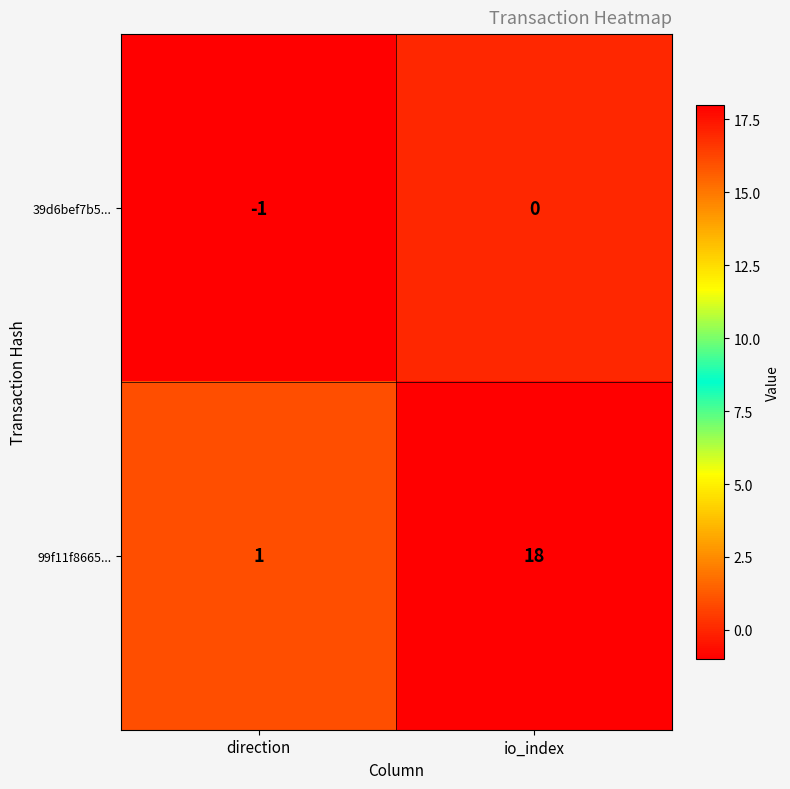

Is the value of 99f11f8665... at direction greater than the value of 39d6bef7b5... at io_index?

Yes